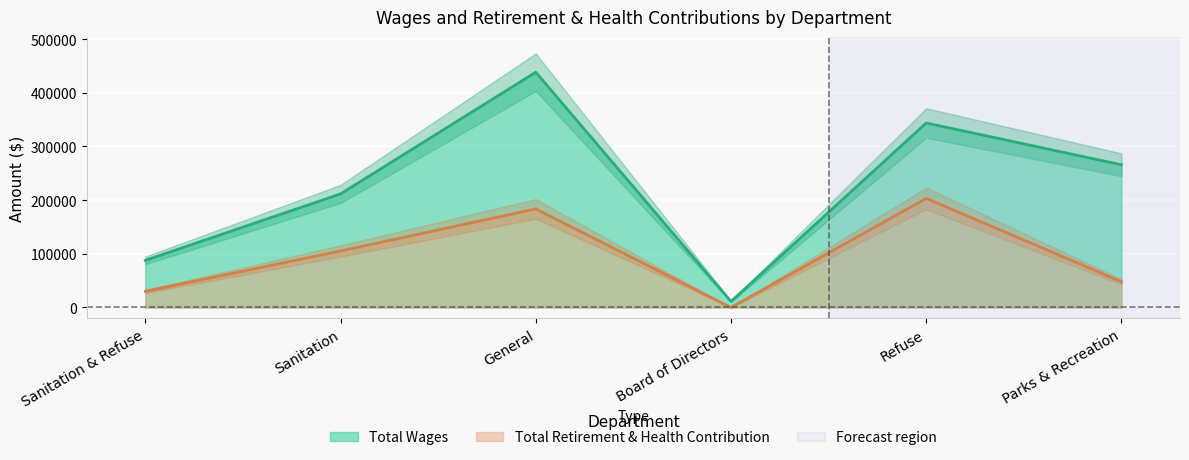

Rank the categories by Total Wages value from highest to lowest.

General, Refuse, Parks & Recreation, Sanitation, Sanitation & Refuse, Board of Directors